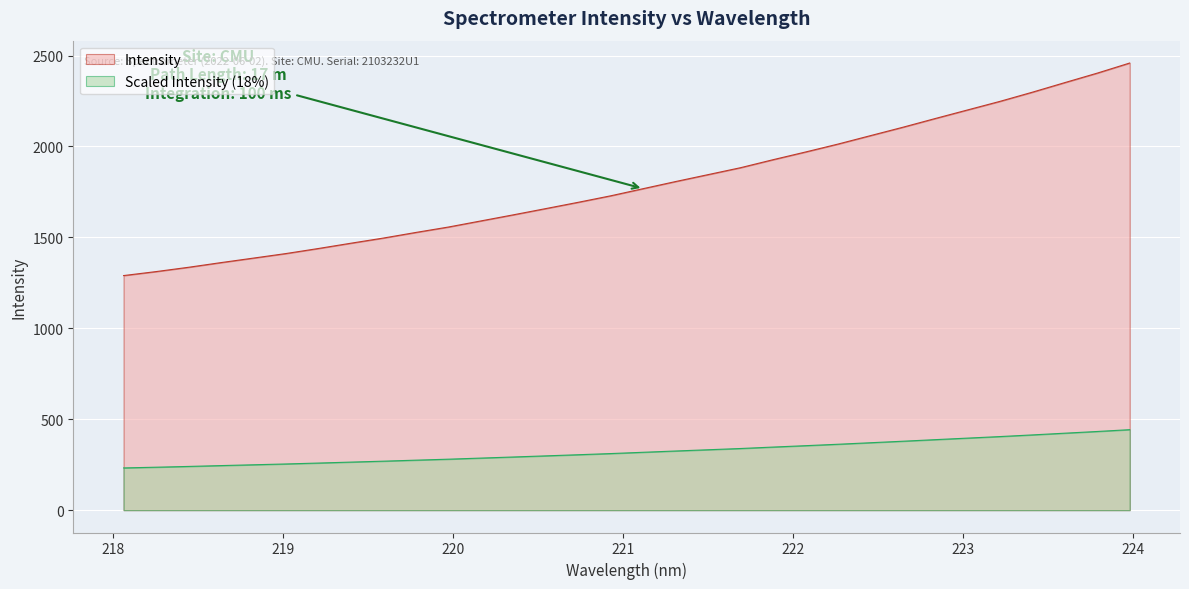

Count the number of categories in the chart.

32